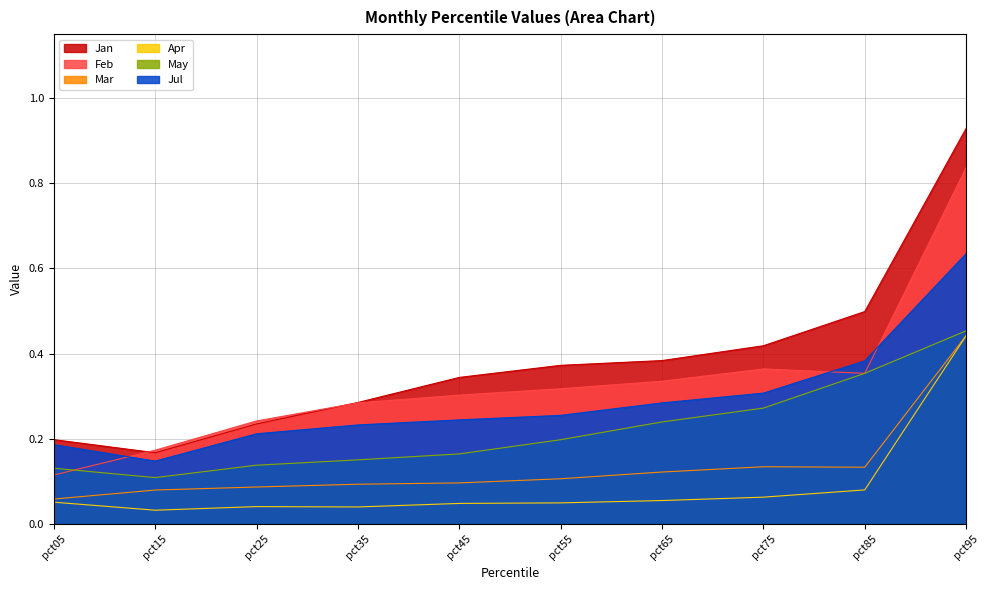

How many data points does each series have?

10